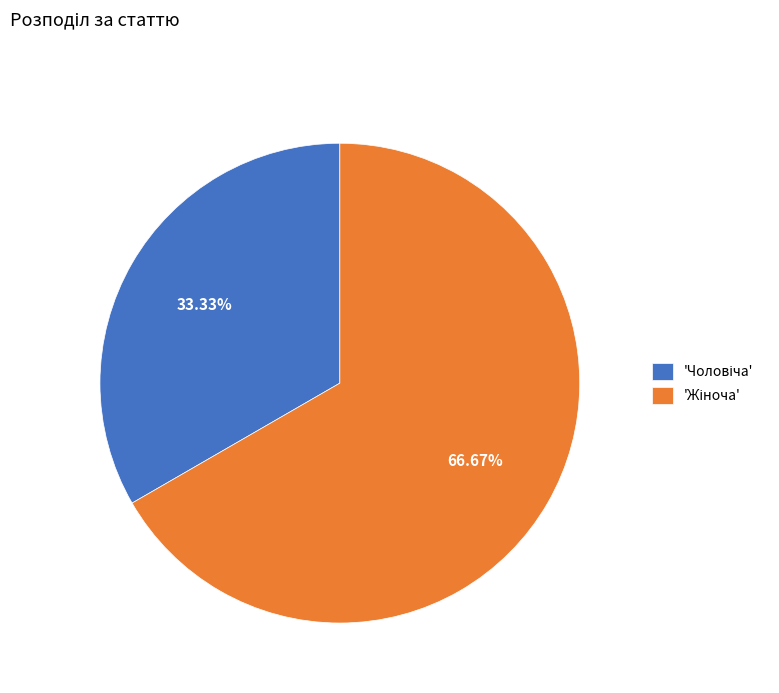

To the nearest percent, what is the difference between the largest and smallest slice percentages?

33%